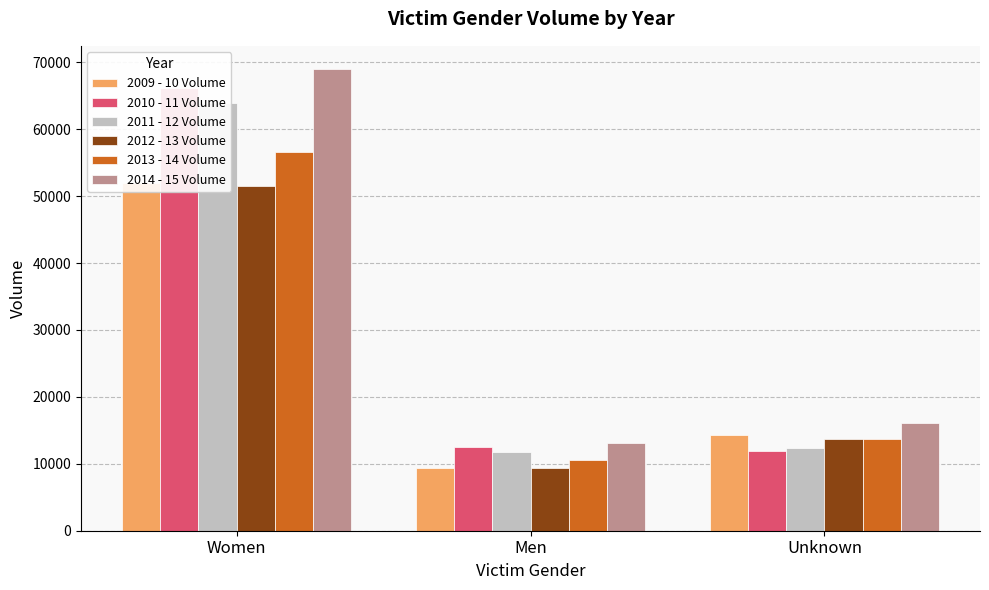

Which series has the largest range (max minus min)?

2014 - 15 Volume